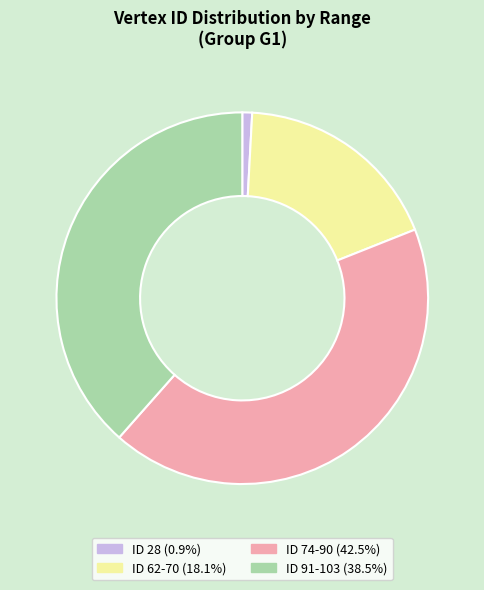

How many slices are in this pie chart?

4